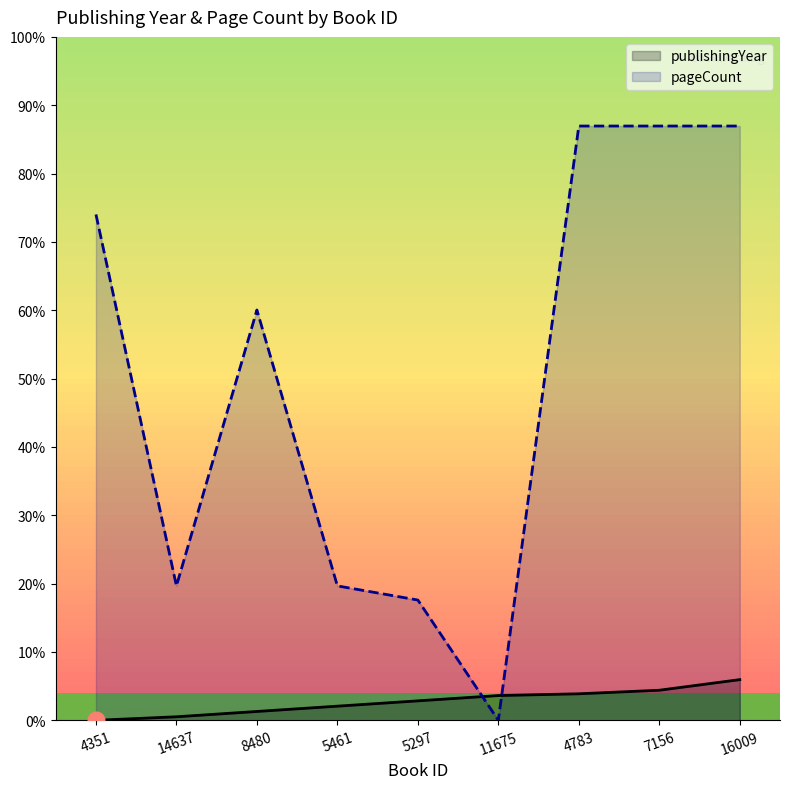

Where is pageCount nearest to the value 168?

8480